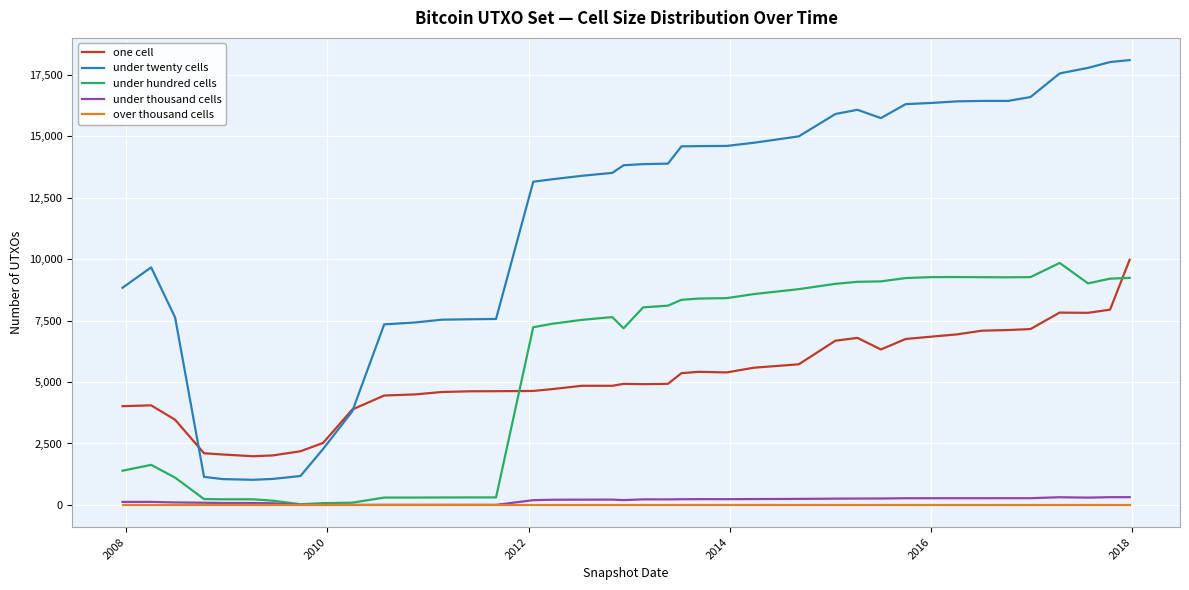

Which series has the widest spread of values?

under twenty cells